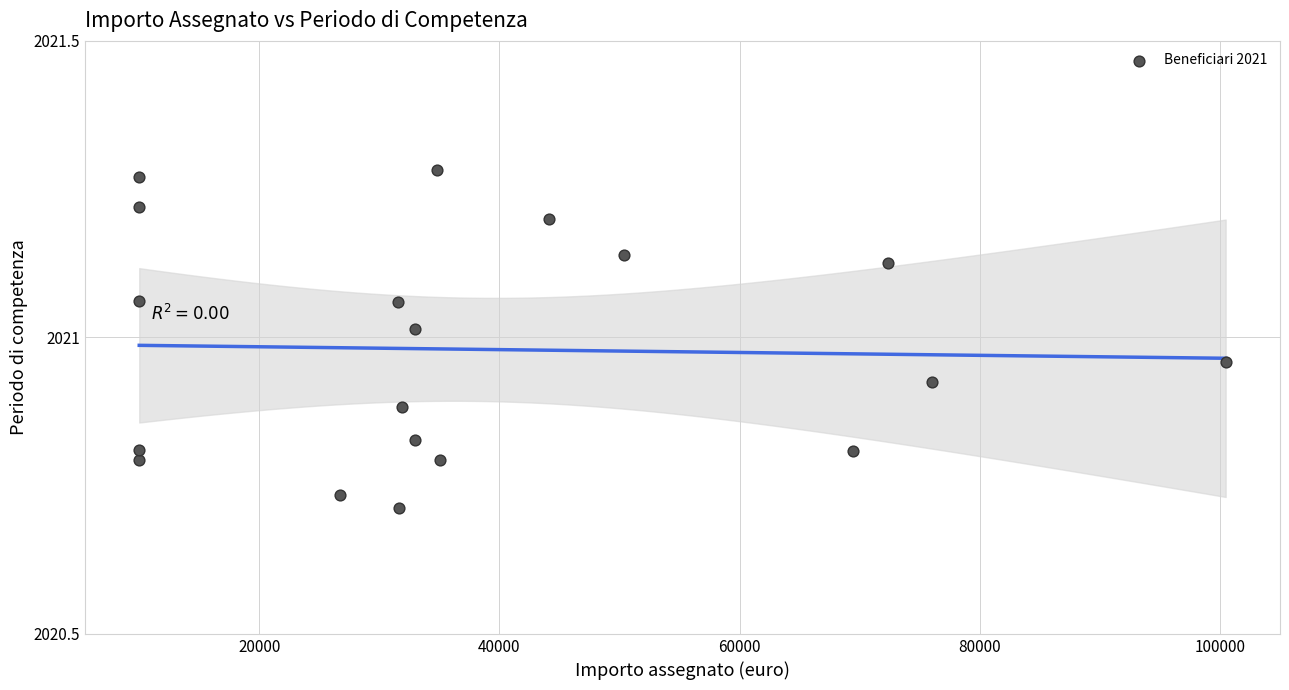

What is the range of Y values (max minus min)?

0.6